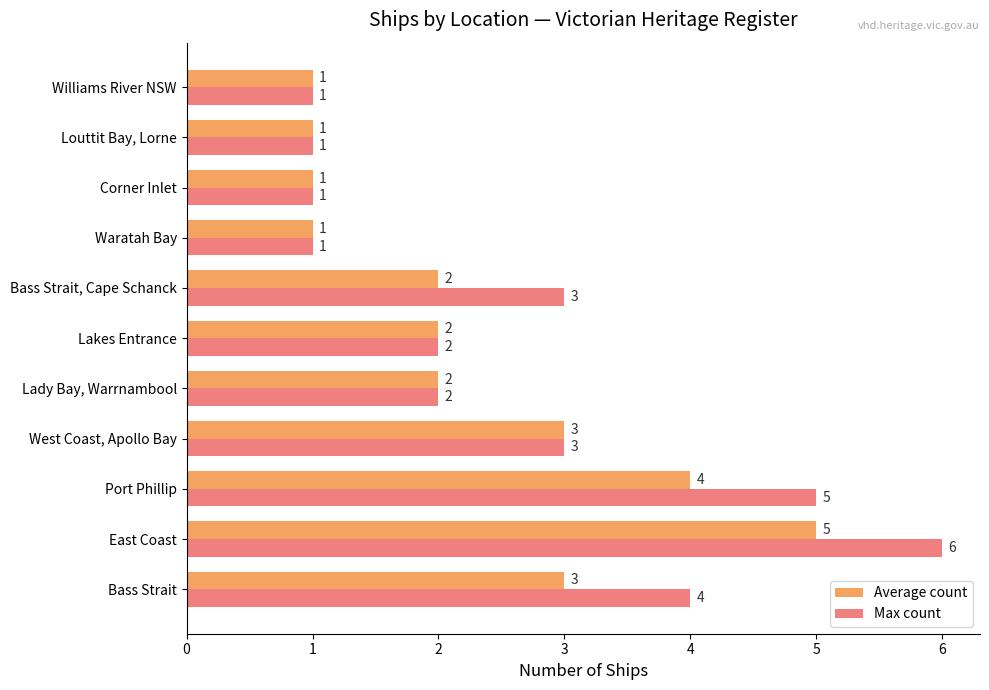

What is the difference between the maximum and minimum values in the Max count series?

5